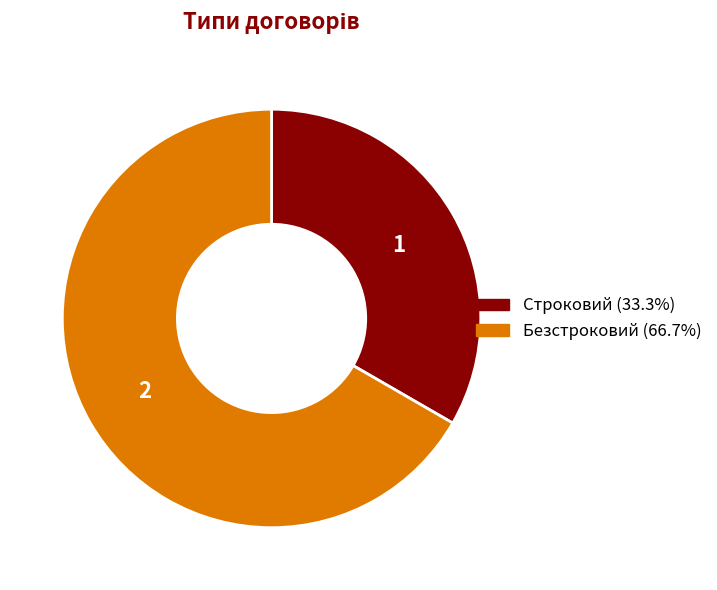

Approximately how many times larger is the value at Безстроковий compared to Строковий?

2.0